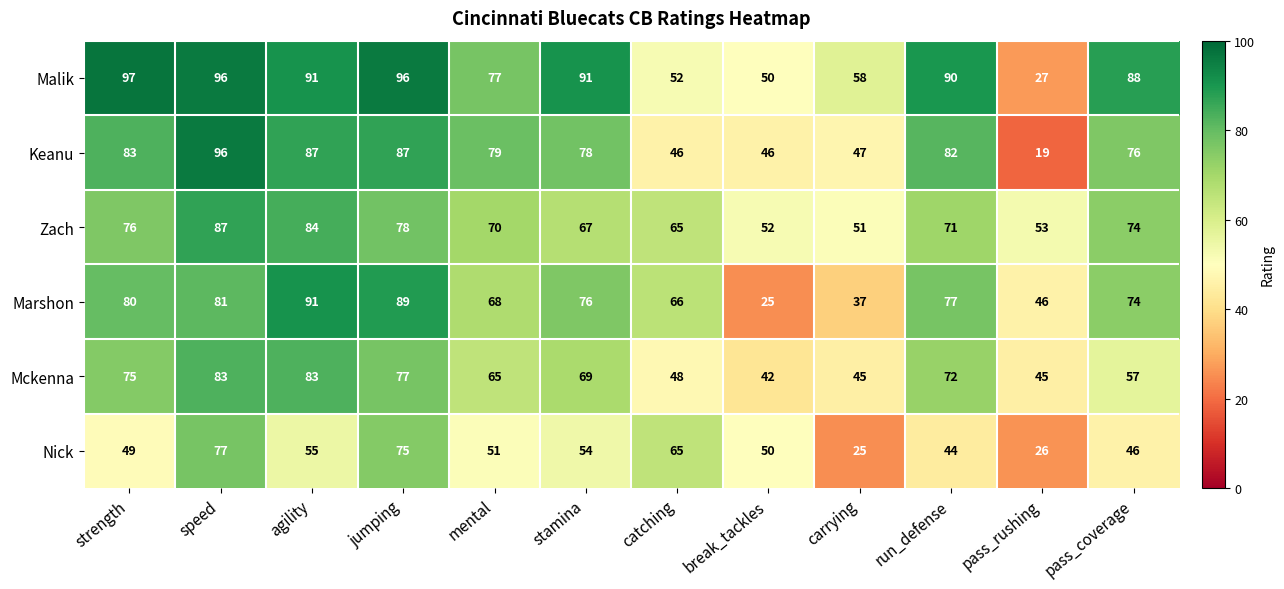

How many series are shown in this chart?

6